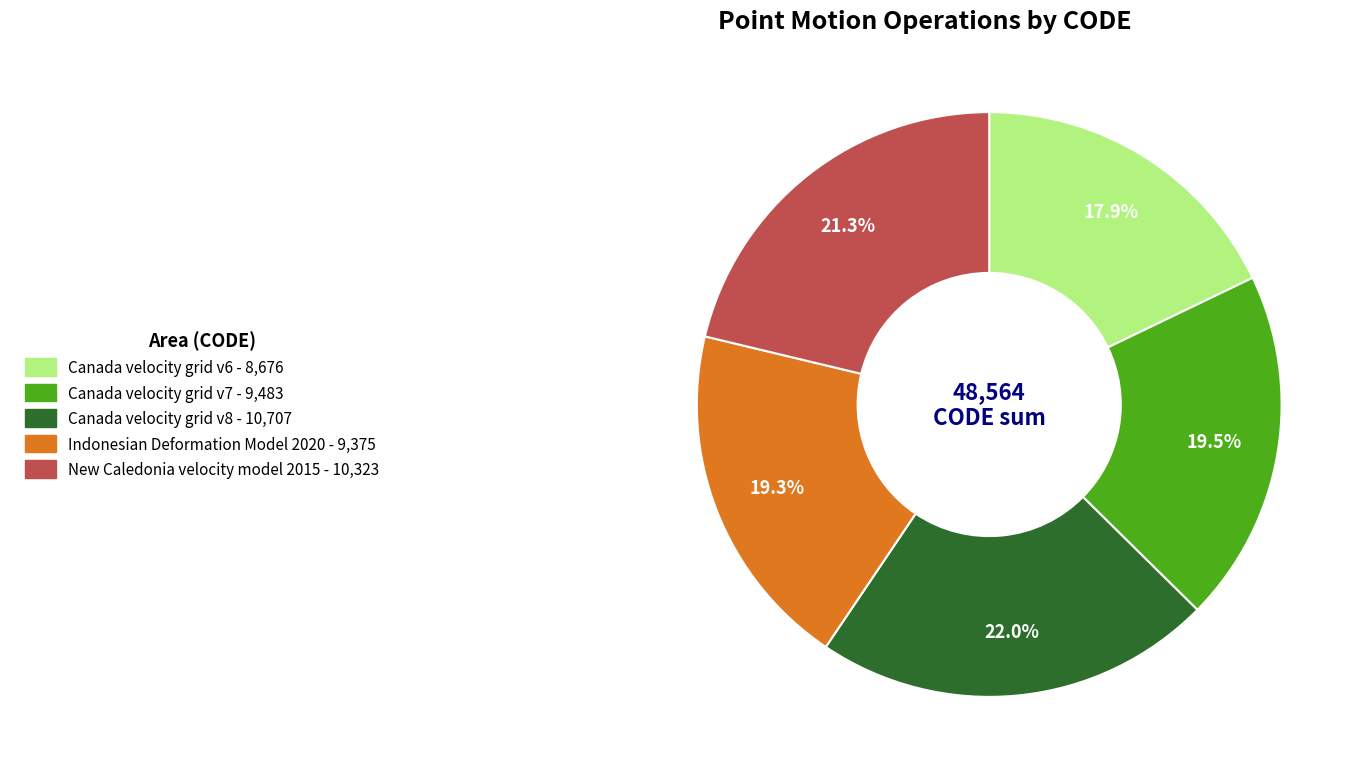

Does Canada velocity grid v6 account for over 50% of the chart?

No